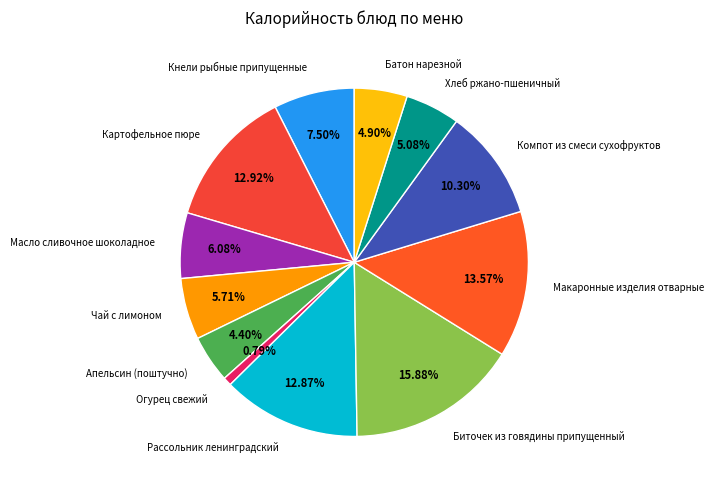

Count the number of slices in the pie.

12